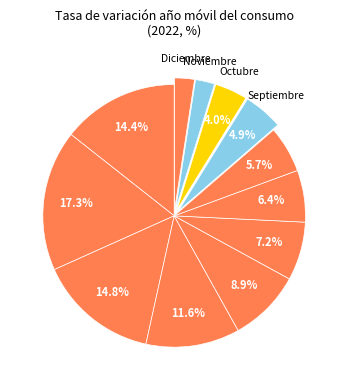

Count the number of slices in the pie.

12